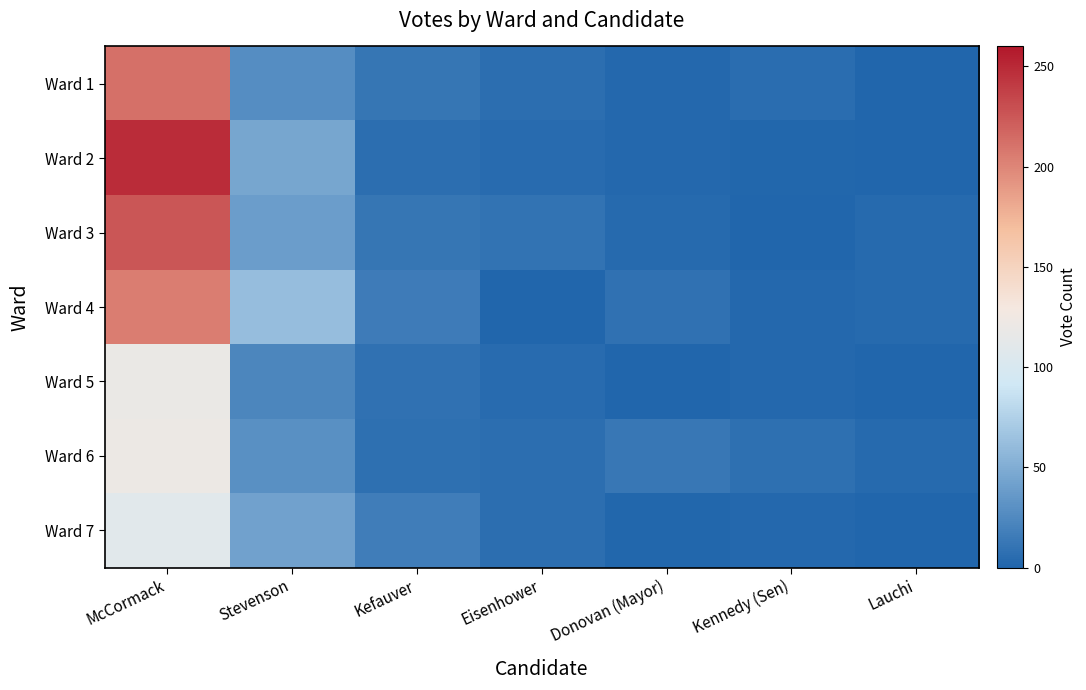

At which category is the sum across all series the highest?

McCormack